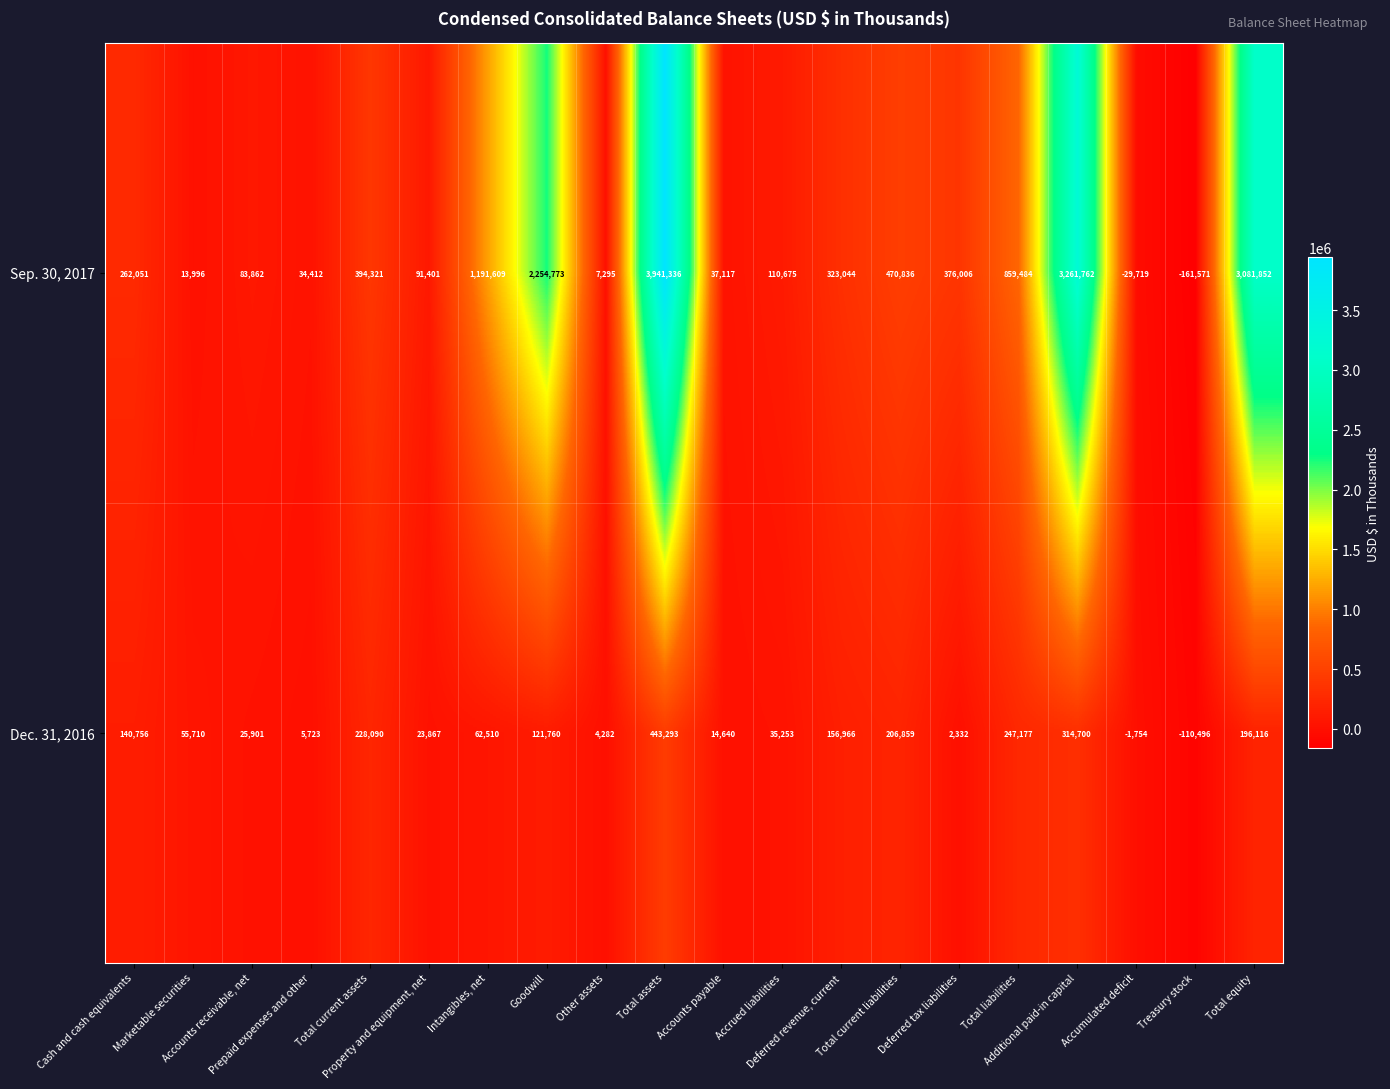

Which series has the largest range (max minus min)?

Sep. 30, 2017